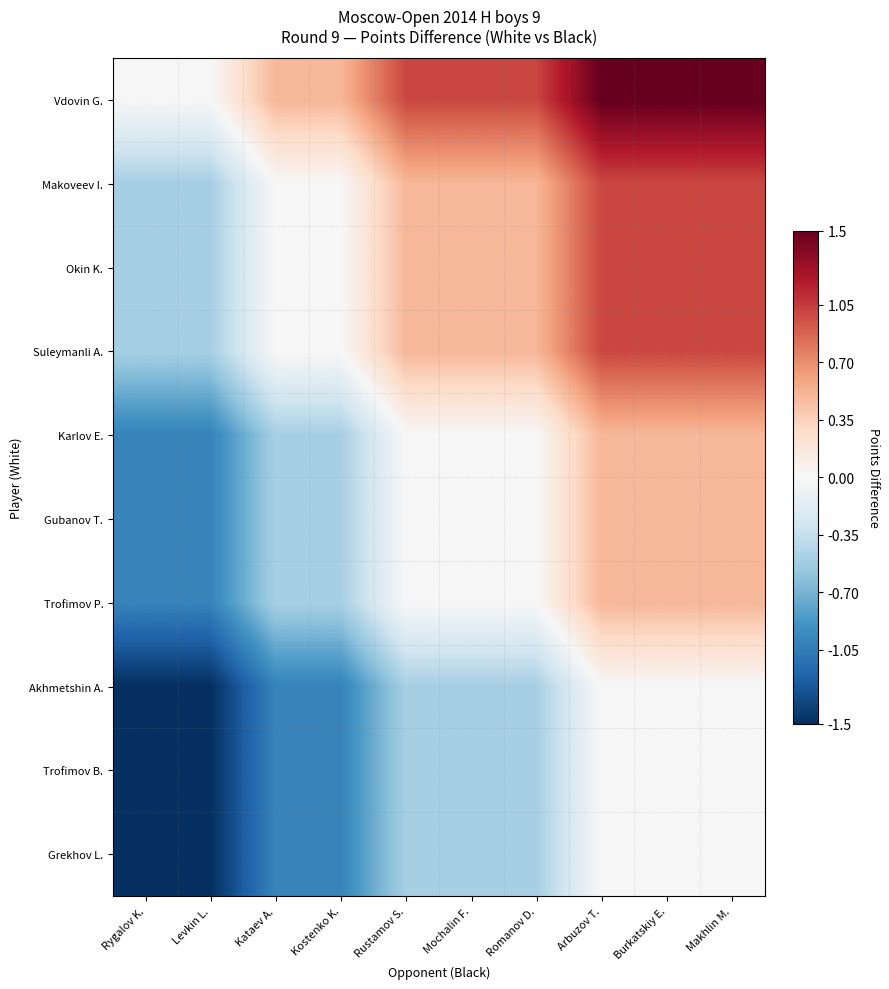

Between Rygalov K. and Rustamov S., which is larger?

Rustamov S.